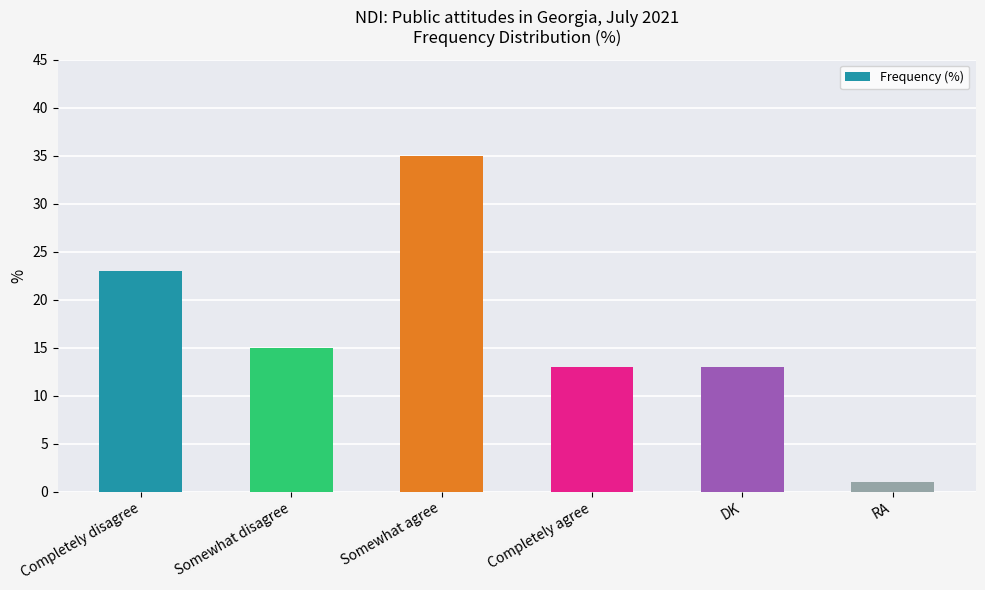

Reading left to right, what are all the values shown in this chart?

Completely disagree=23	Somewhat disagree=15	Somewhat agree=35	Completely agree=13	DK=13	RA=1